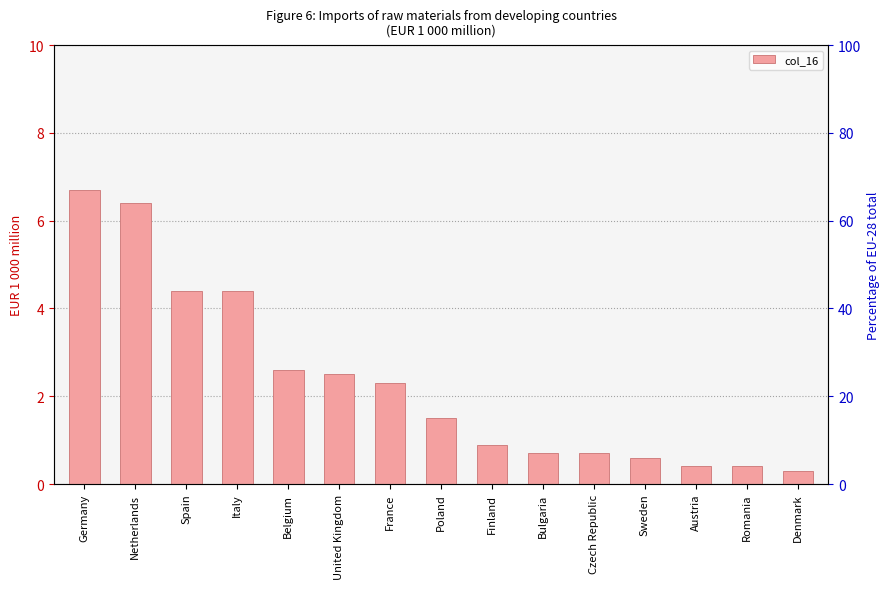

What is the change in value from Belgium to United Kingdom?

-0.1